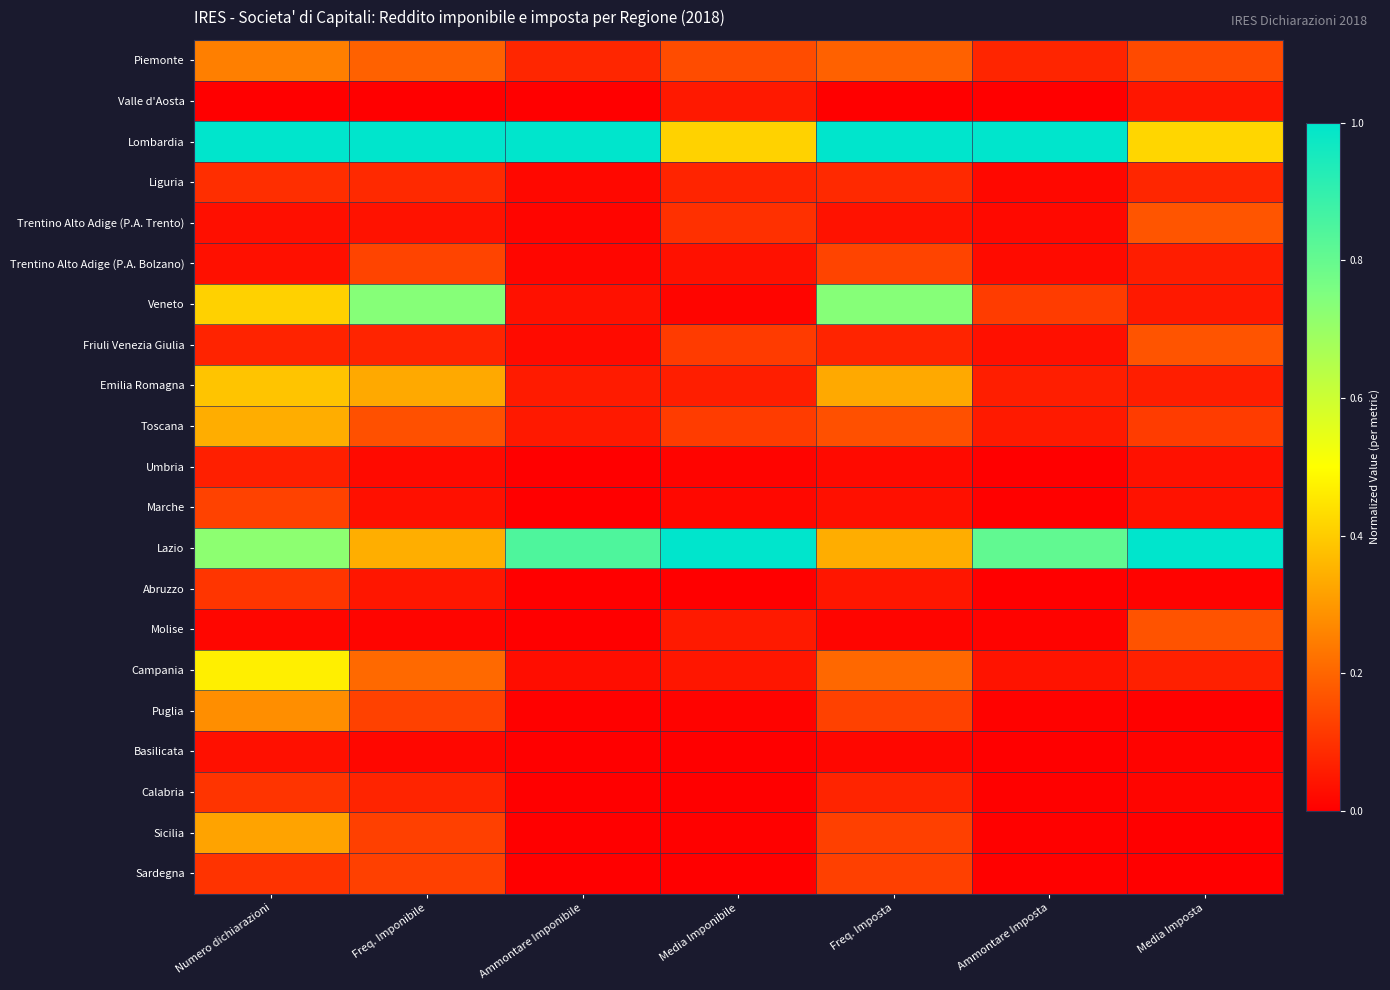

Rank the series by their maximum value, from lowest to highest.

Basilicata, Valle d'Aosta, Umbria, Liguria, Calabria, Abruzzo, Sardegna, Marche, Trentino Alto Adige (P.A. Bolzano), Molise, Friuli Venezia Giulia, Trentino Alto Adige (P.A. Trento), Piemonte, Puglia, Sicilia, Toscana, Emilia Romagna, Campania, Veneto, Lombardia, Lazio